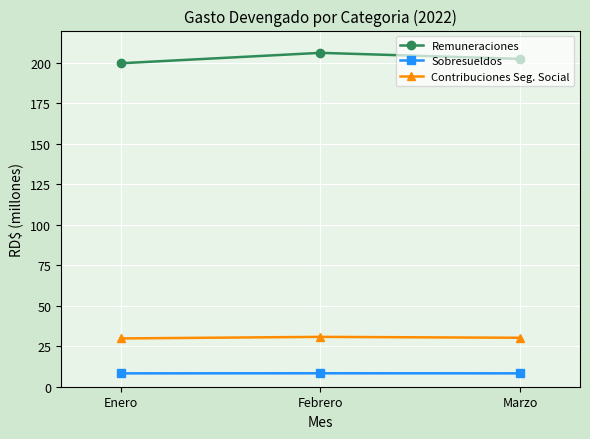

Read the Remuneraciones value at Febrero.

206.2